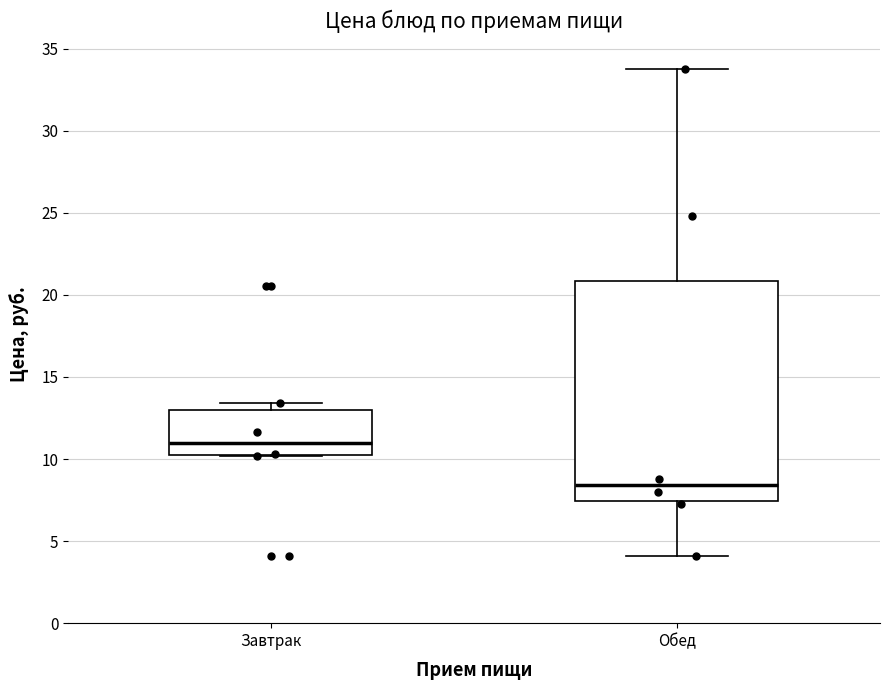

Where is the lower edge of the box for Завтрак on the y-axis? The values are not printed on the chart, so give them approximately, as read against the axis.

10.0